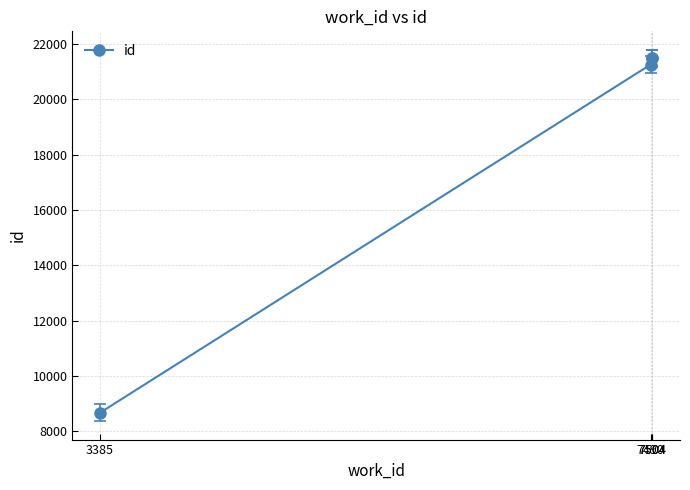

Read the value at 7504.

21478